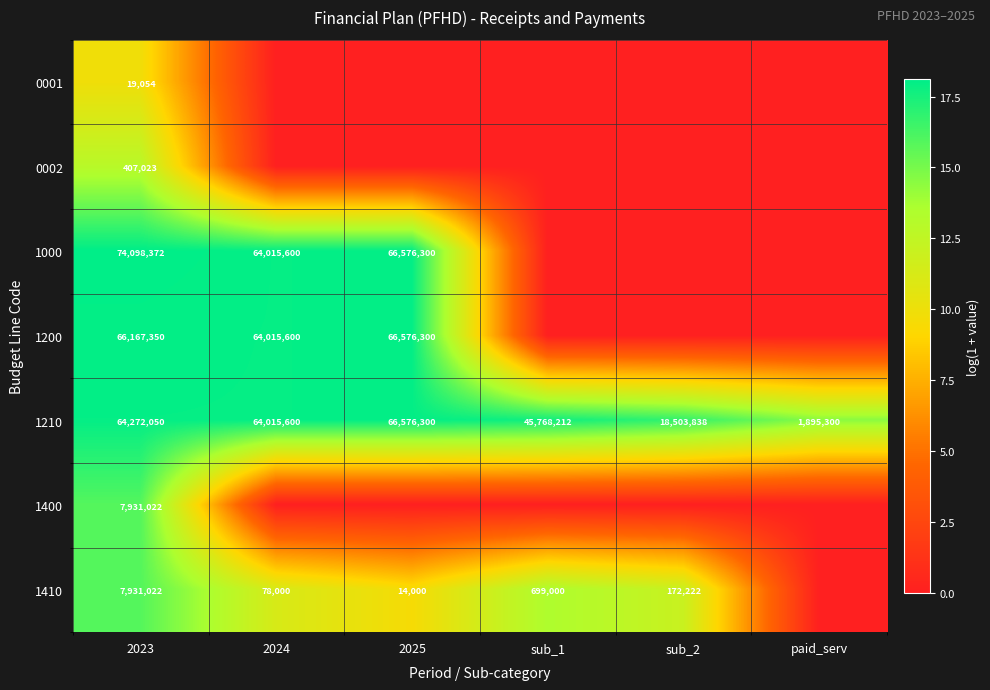

At how many categories does at least one series exceed 5?

6